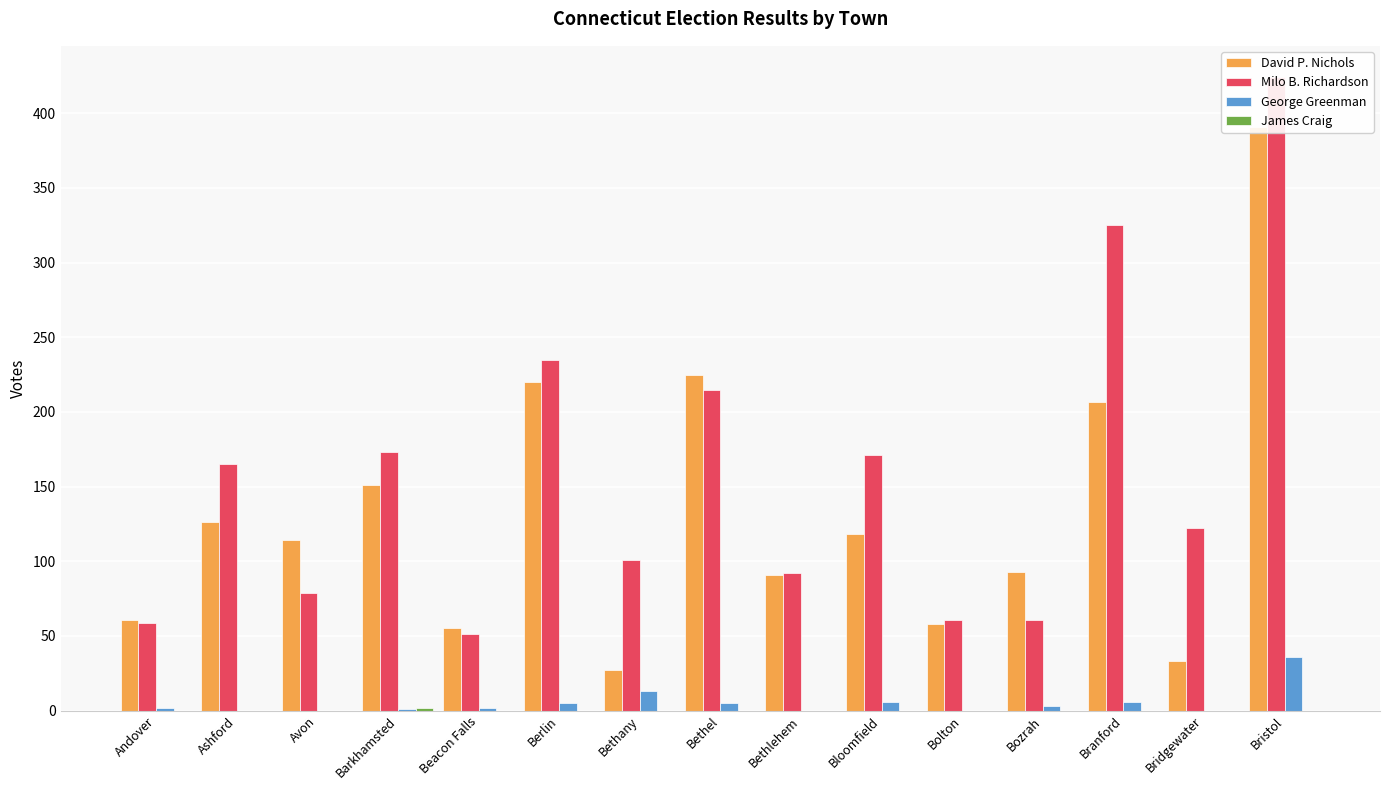

The value of James Craig at Bethany is 0. True or false?

True